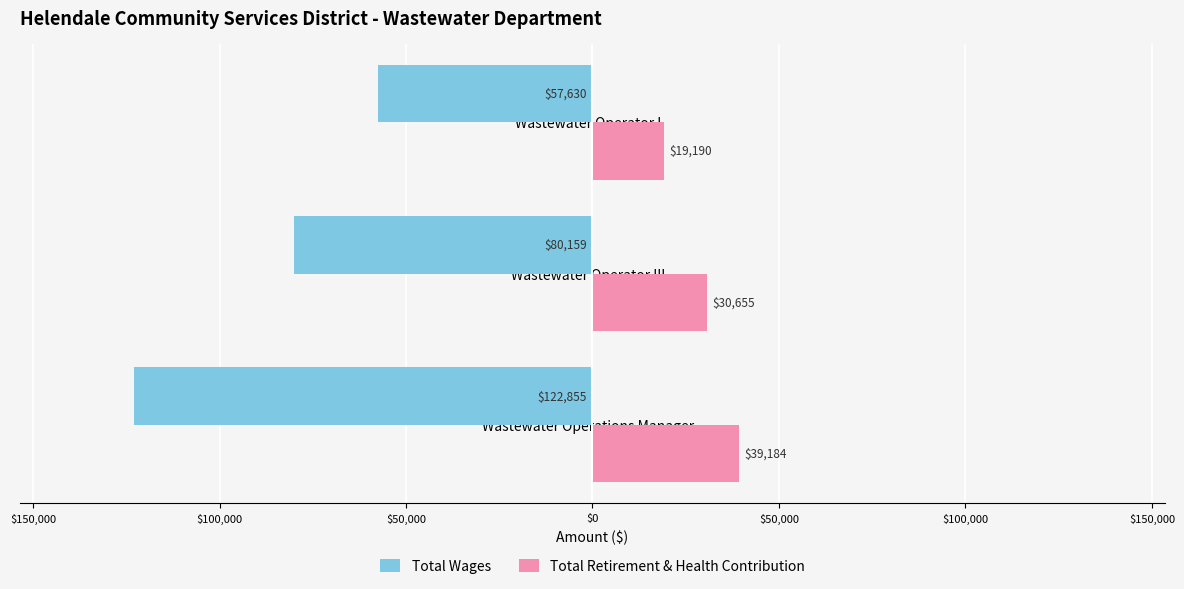

What are all the series names shown in the legend?

Total Wages, Total Retirement & Health Contribution